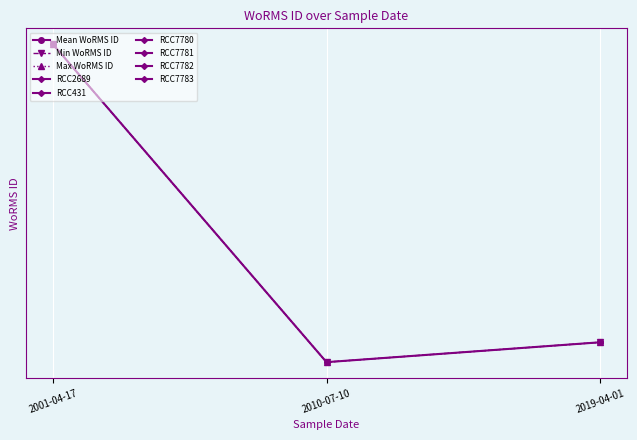

Between 2019-04-01 and 2010-07-10, which is larger?

2019-04-01